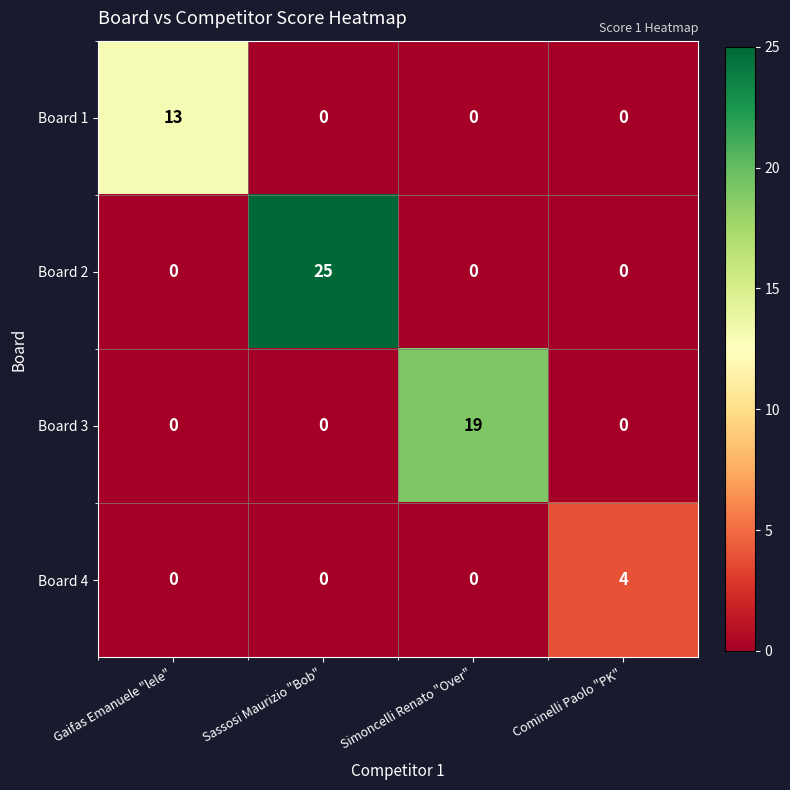

Which series has the widest spread of values?

Board 2